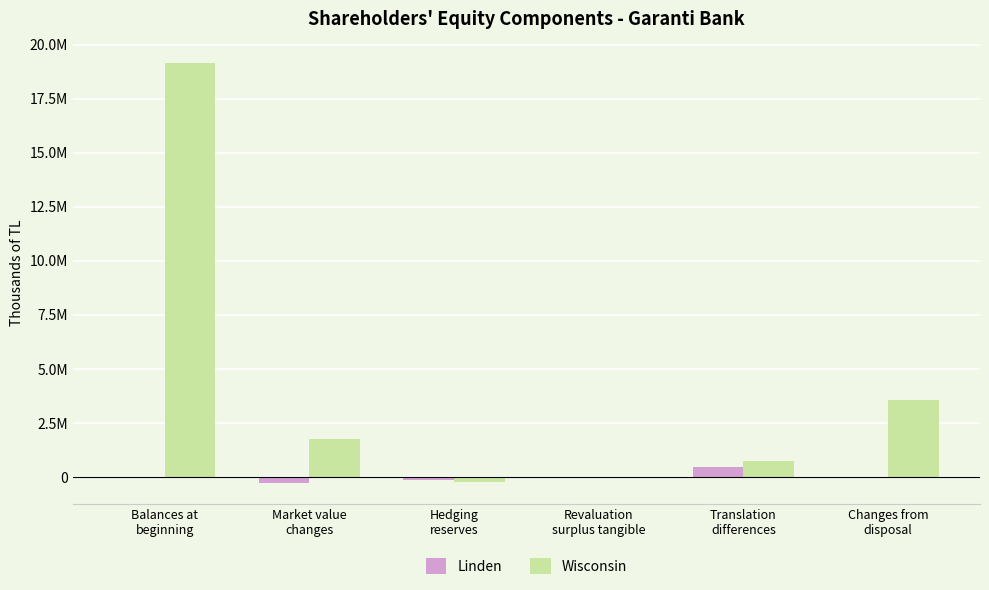

Does the chart contain stacked bars?

No